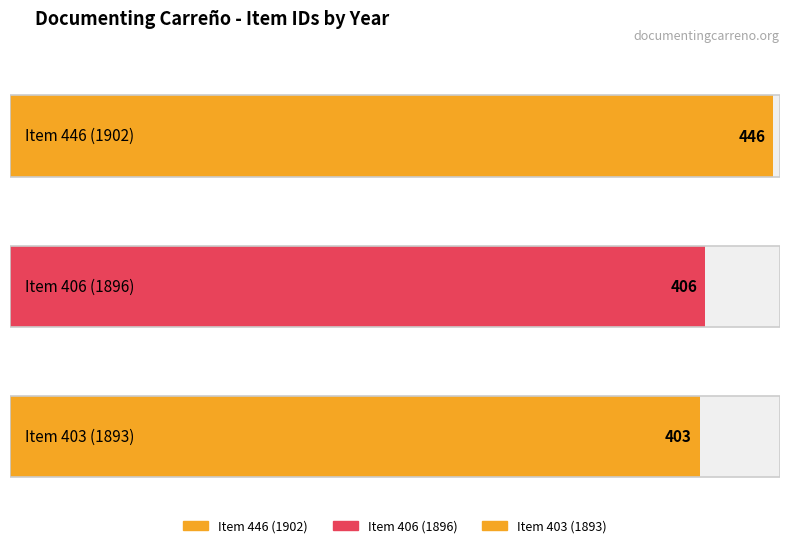

What is the sum of all values?

1255